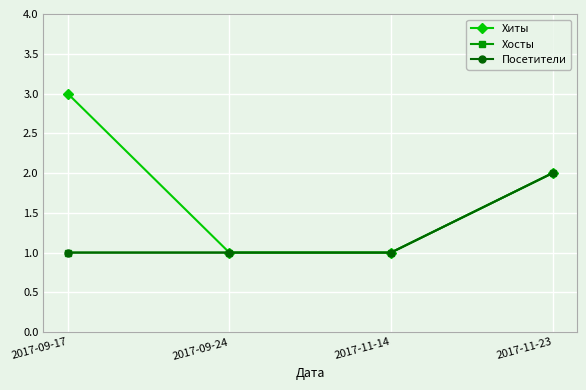

True or false: Хосты and Посетители intersect in this chart.

False